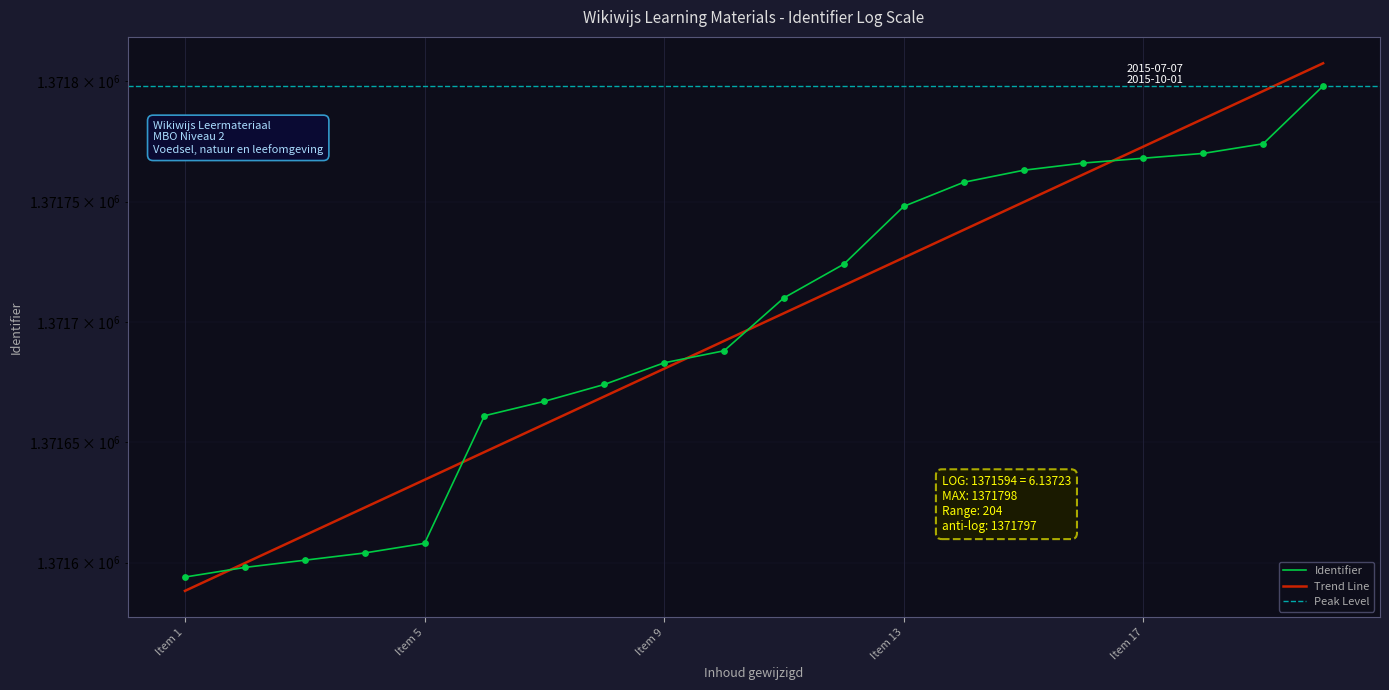

Between 2015-07-07 and 2015-07-07, which is larger?

2015-07-07